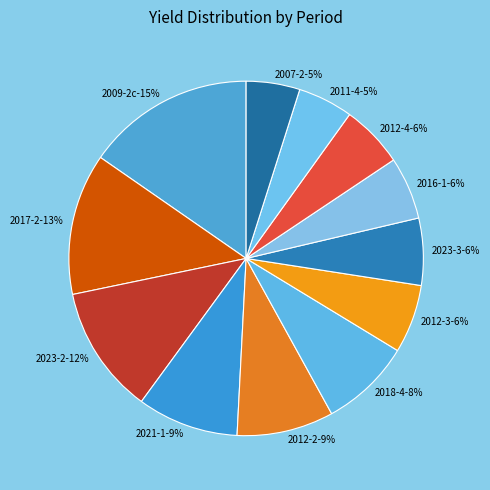

What percentage do 17 and 6 together represent?

8.4%